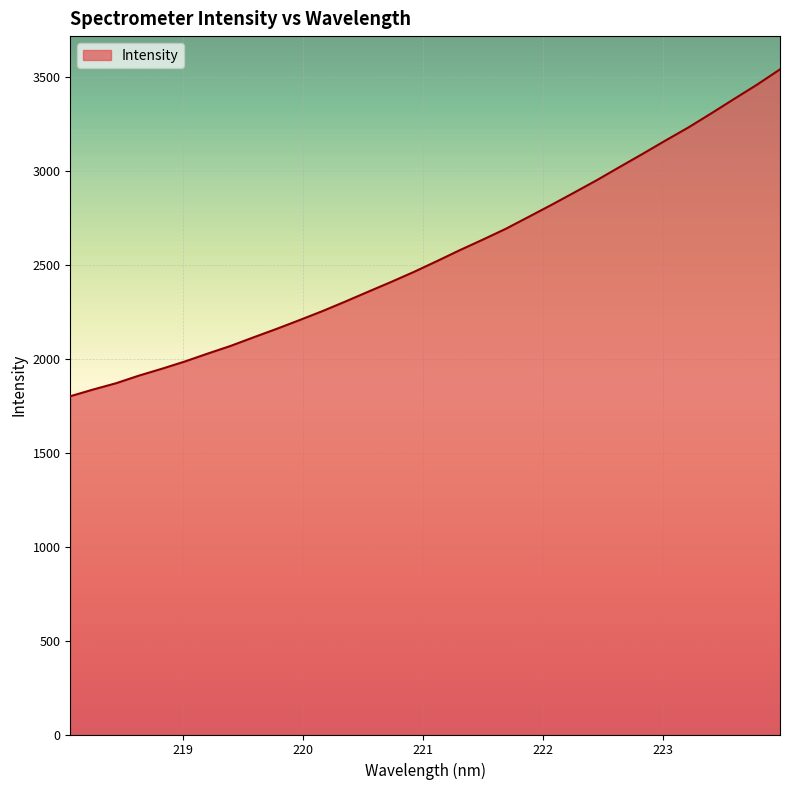

What is the greatest value displayed?

3543.2